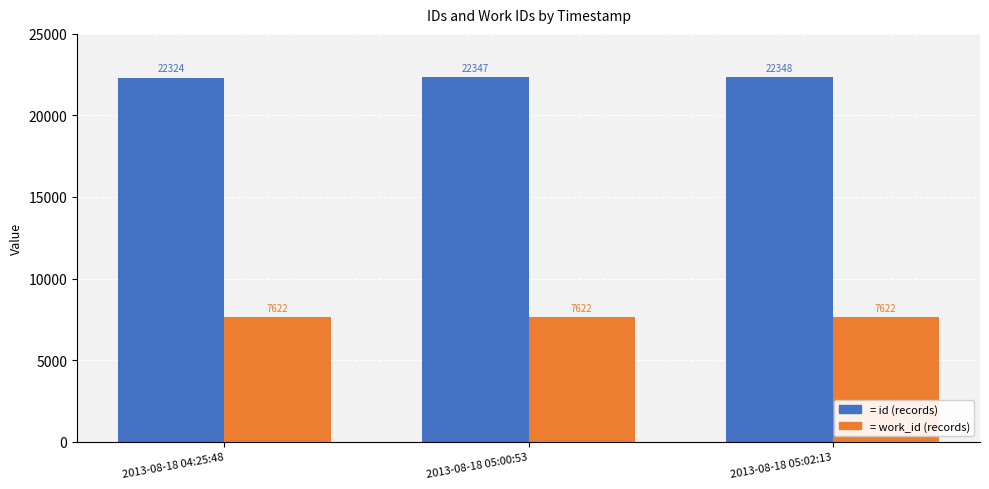

Reading left to right, what are all the values shown in this chart?

id: 22324	22347	22348
work_id: 7622	7622	7622